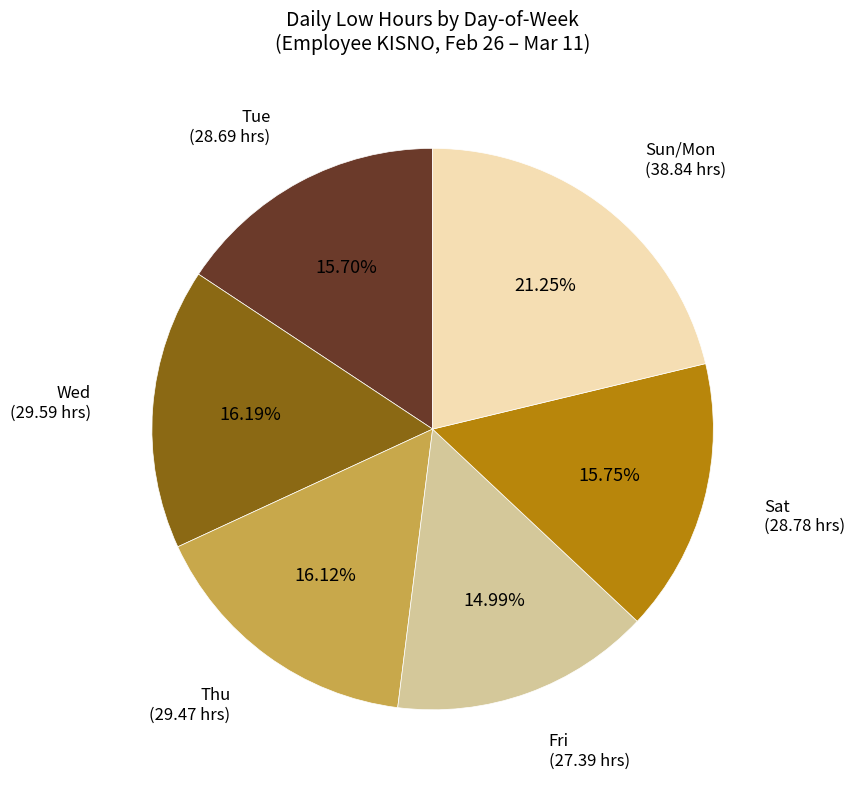

Is there a majority slice in this chart?

No